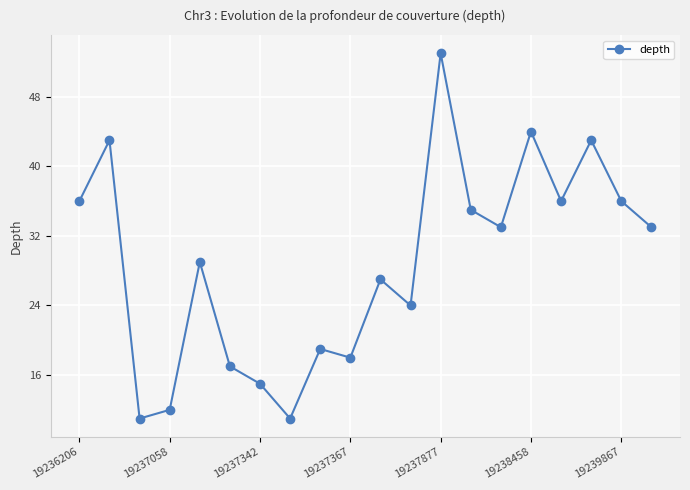

What is the smallest value displayed?

11